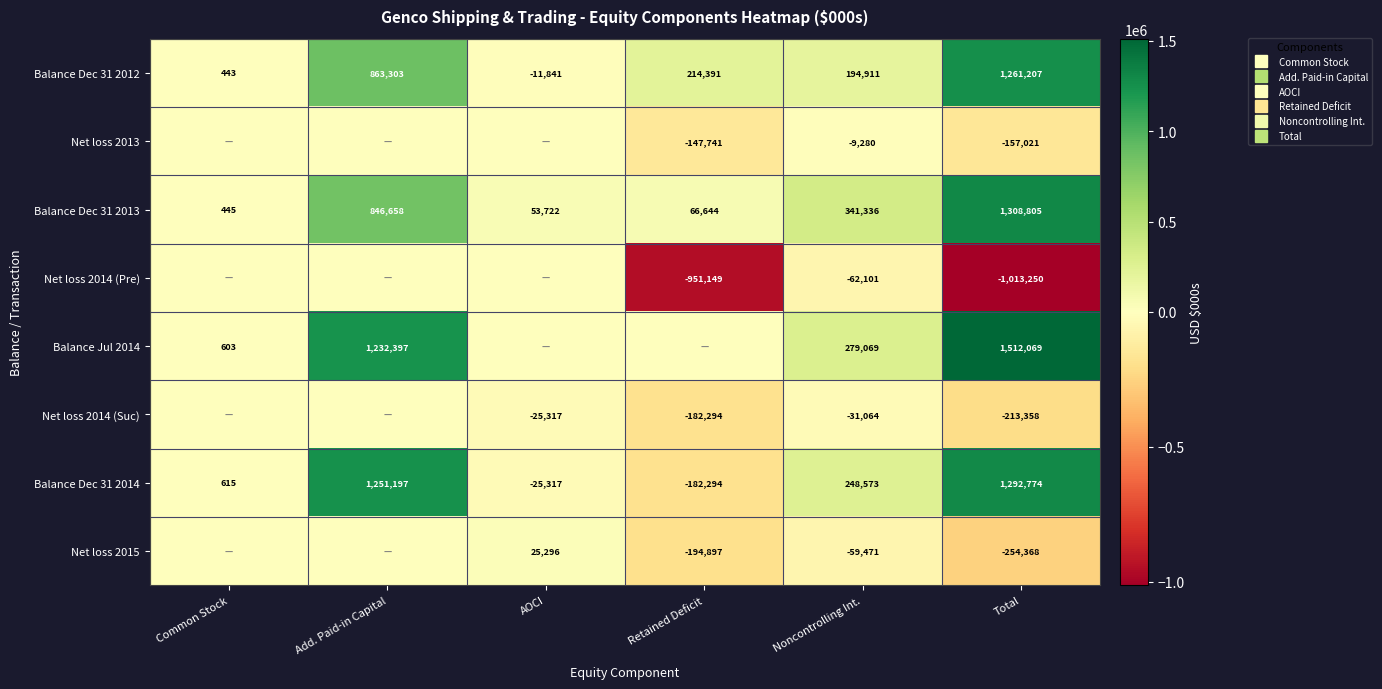

Which has a higher value, Common Stock or Retained Deficit?

Retained Deficit